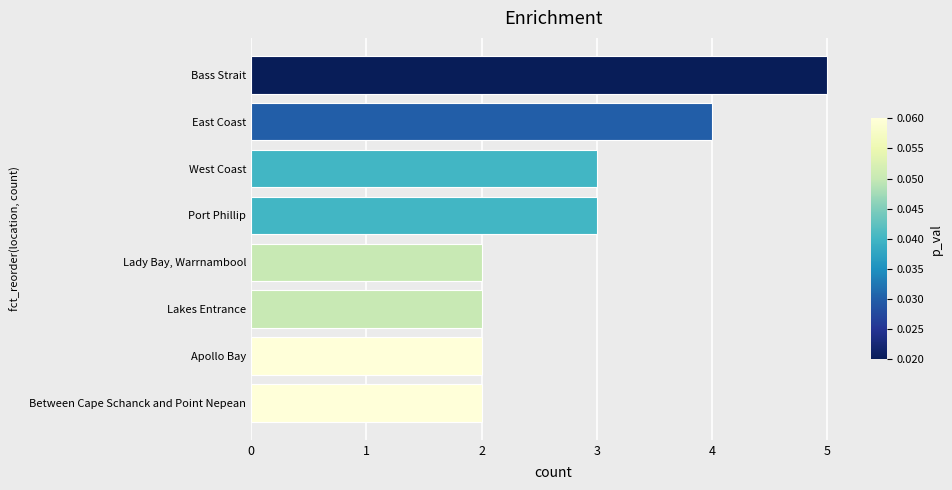

What is the sum of all values?

23